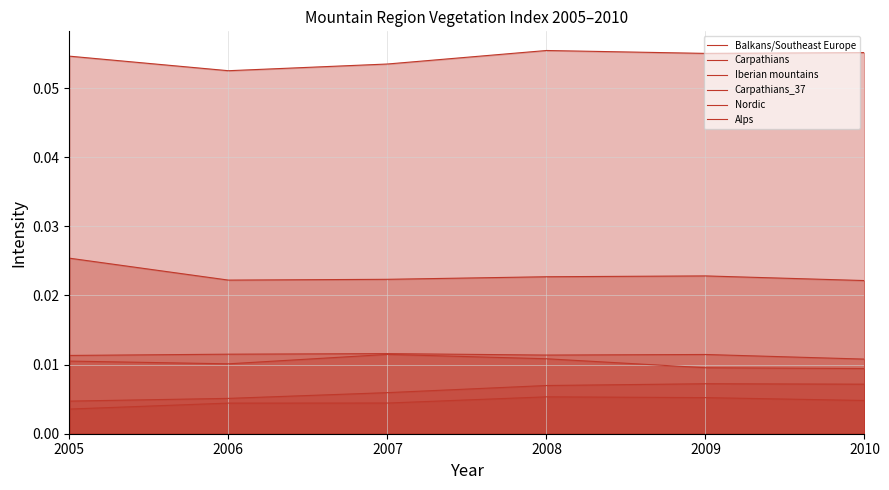

At which category is the sum across all series the highest?

2008